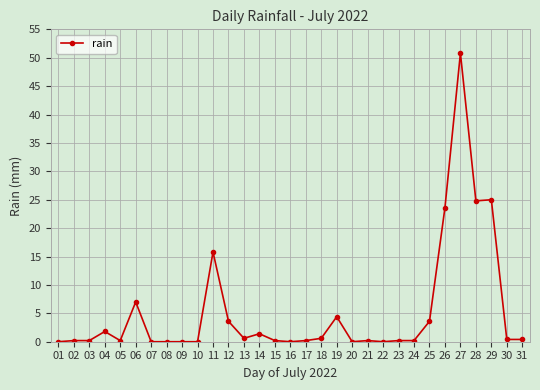

What is the greatest value displayed?

50.8